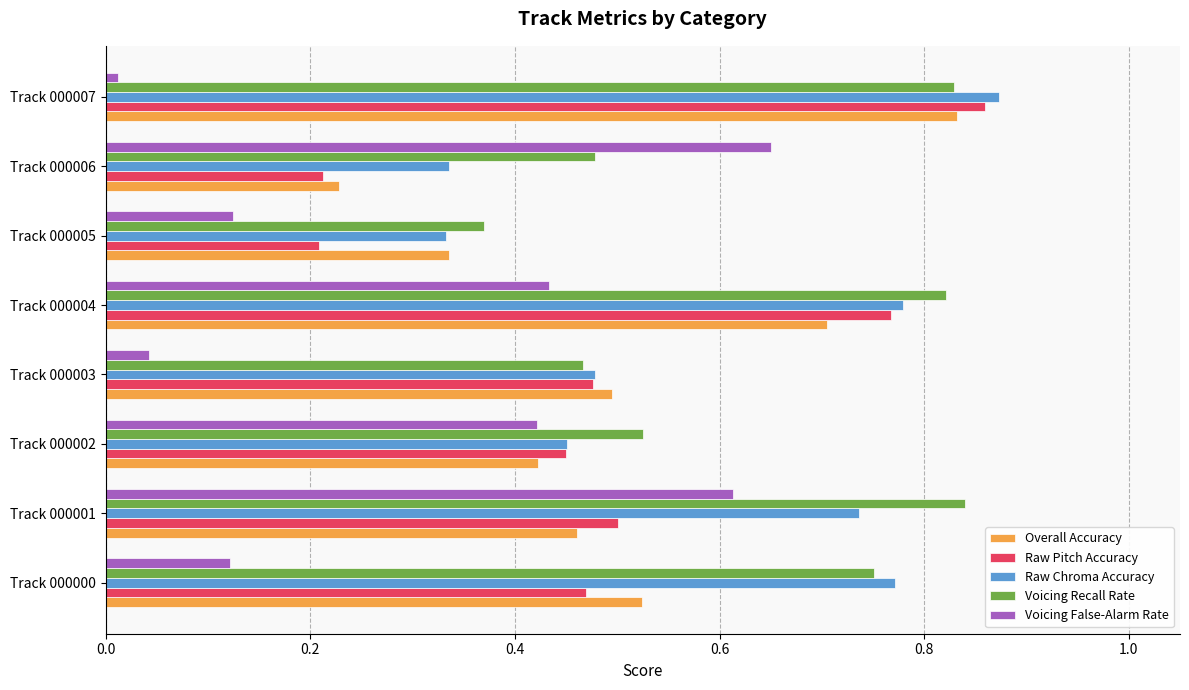

The value of Raw Chroma Accuracy at Track 000001 is 0.3. True or false?

False